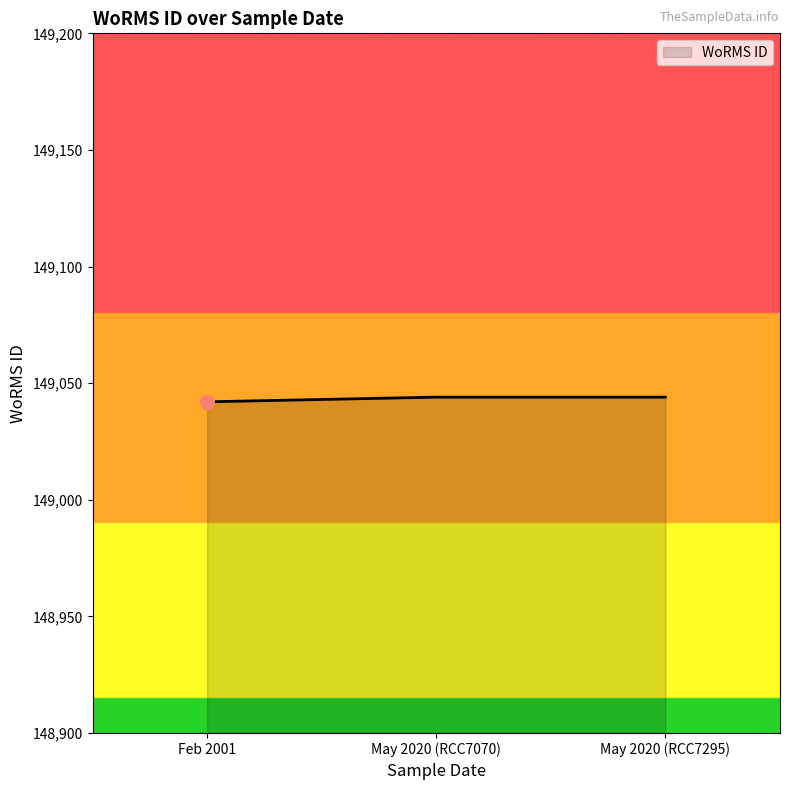

How many lines are shown in the chart?

1